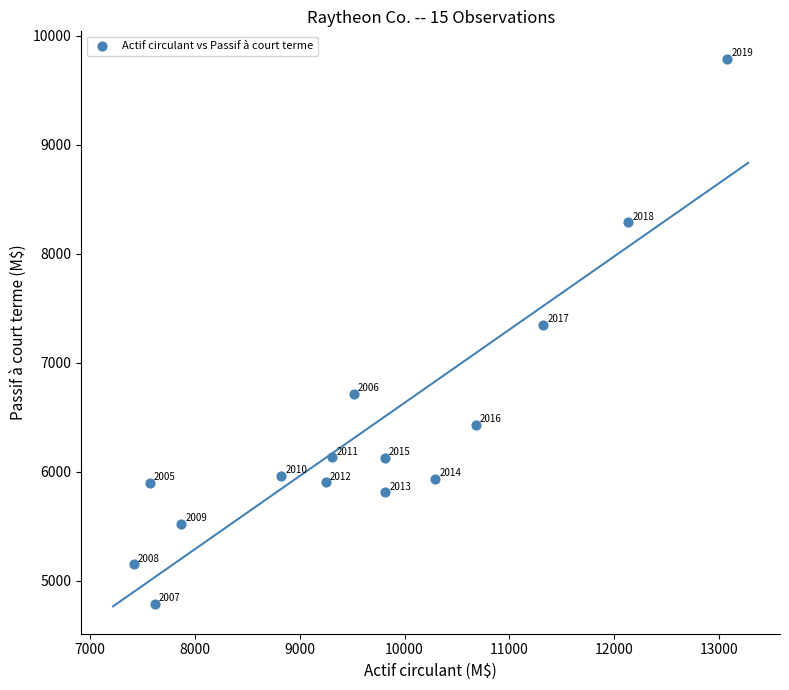

What Y value in the scatter plot is closest to 7289?

7348